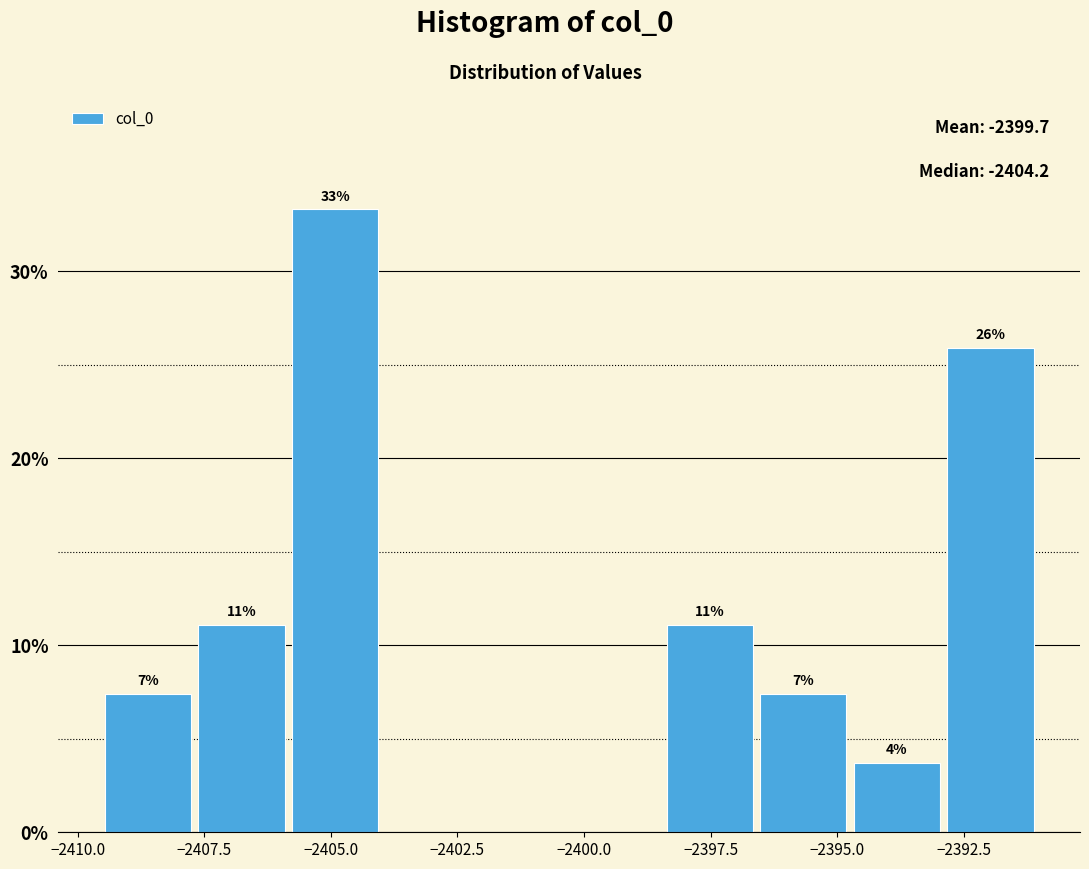

Read against the x-axis, roughly where is the centre of the tallest bar?

-2405.0